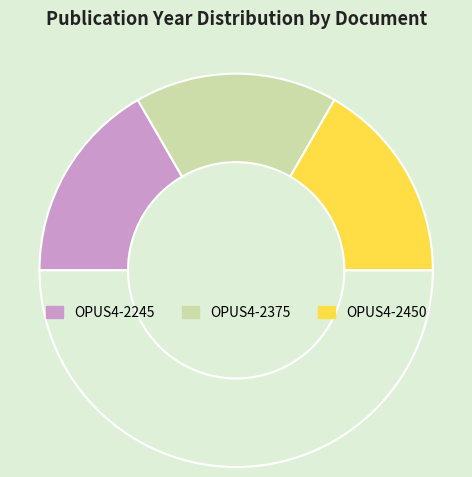

Which category has the smallest portion of the pie?

OPUS4-2375